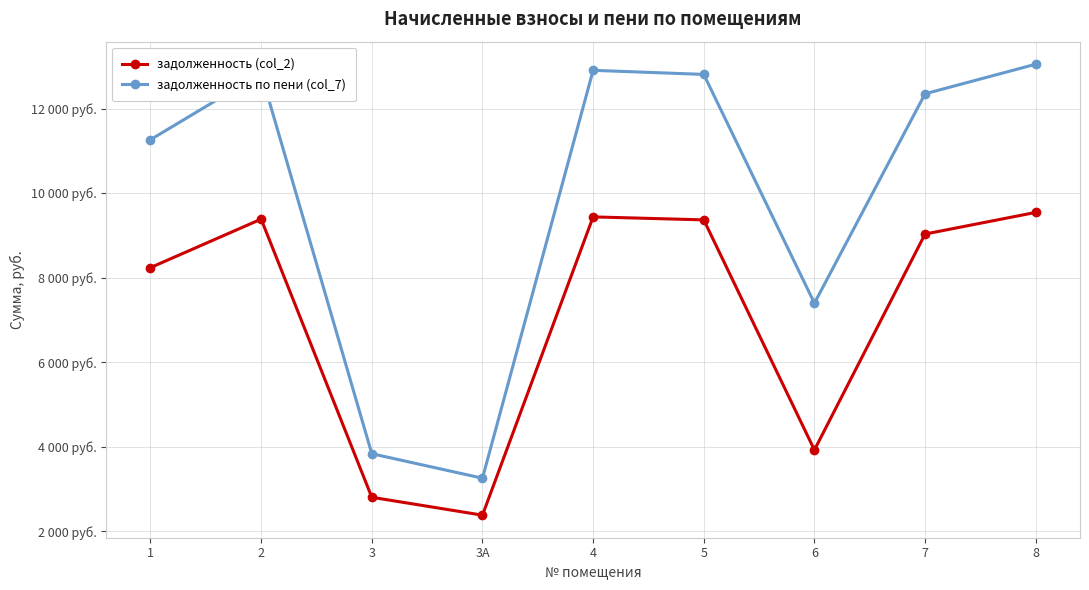

Read the задолженность по пени (col_7) value at 6.

7396.6